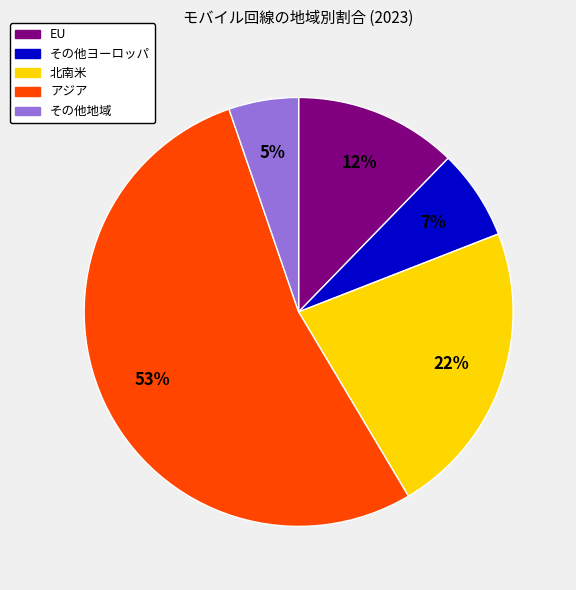

Rank the categories by value from lowest to highest.

その他地域, その他ヨーロッパ, EU, 北南米, アジア